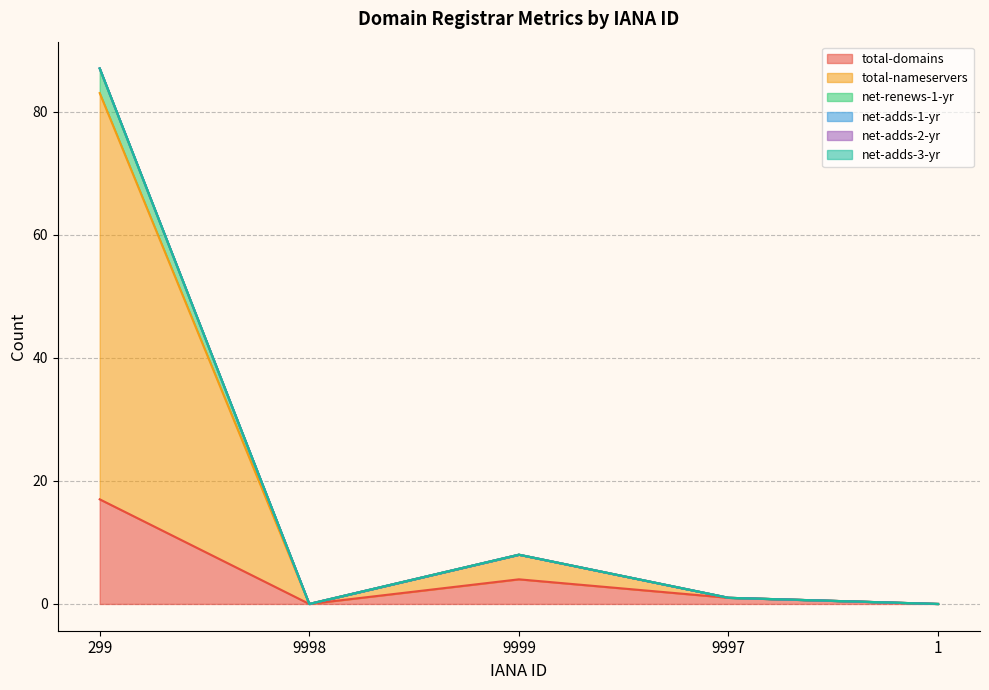

Does the chart display data point markers on the line(s)?

No